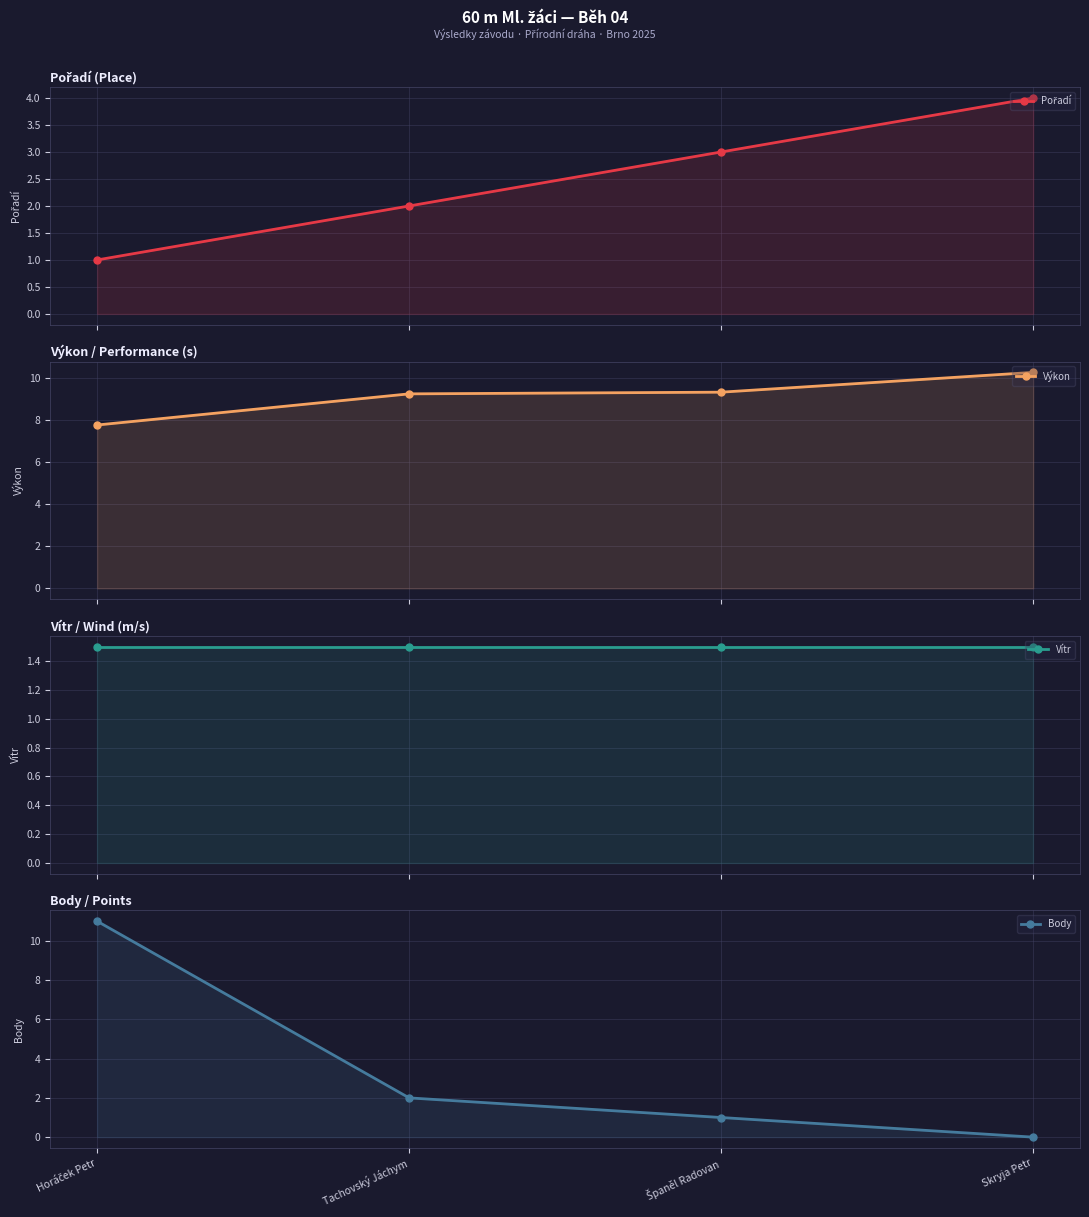

What are all the series names shown in the legend?

Pořadí, Výkon, Vítr, Body